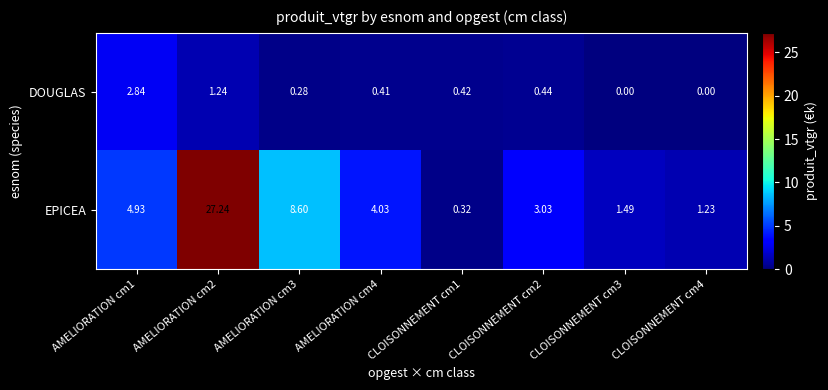

How many data points does each series have?

8